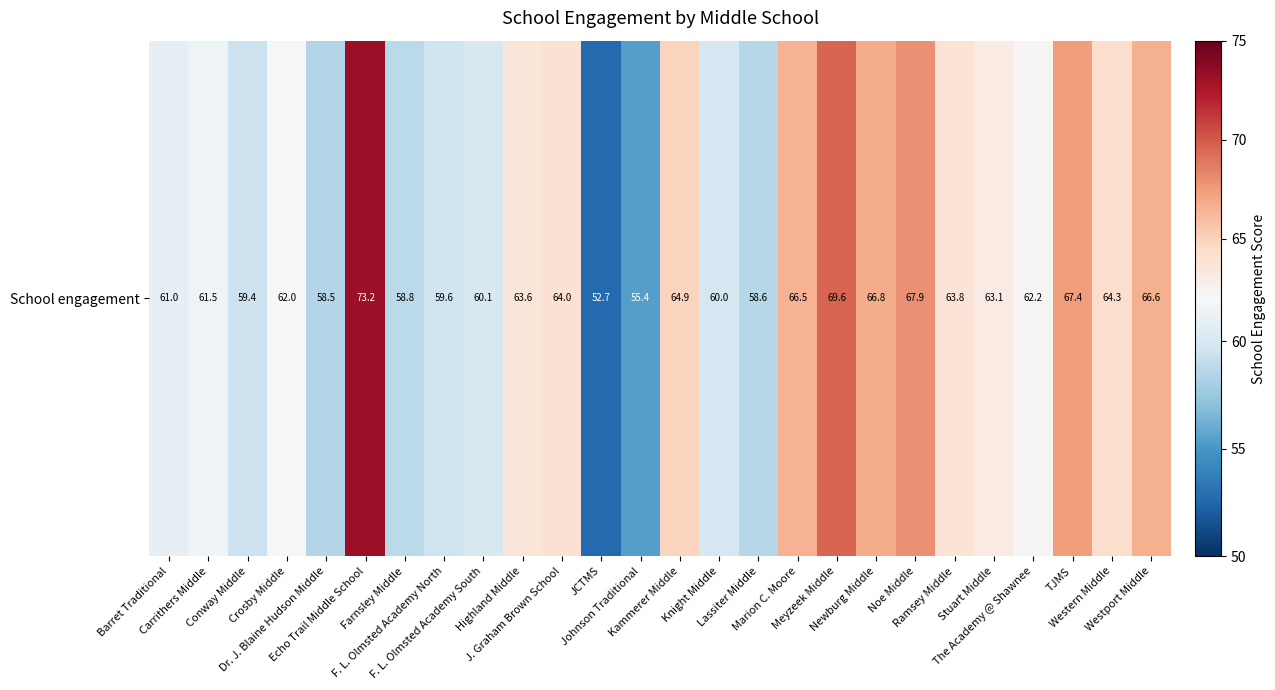

Reading right to left, extract all data points from this chart.

Westport Middle=66.6	Western Middle=64.3	TJMS=67.4	The Academy @ Shawnee=62.2	Stuart Middle=63.1	Ramsey Middle=63.8	Noe Middle=67.9	Newburg Middle=66.8	Meyzeek Middle=69.6	Marion C. Moore=66.5	Lassiter Middle=58.6	Knight Middle=60.0	Kammerer Middle=64.9	Johnson Traditional=55.4	JCTMS=52.7	J. Graham Brown School=64.0	Highland Middle=63.6	F. L. Olmsted Academy South=60.1	F. L. Olmsted Academy North=59.6	Farnsley Middle=58.8	Echo Trail Middle School=73.2	Dr. J. Blaine Hudson Middle=58.5	Crosby Middle=62.0	Conway Middle=59.4	Carrithers Middle=61.5	Barret Traditional=61.0